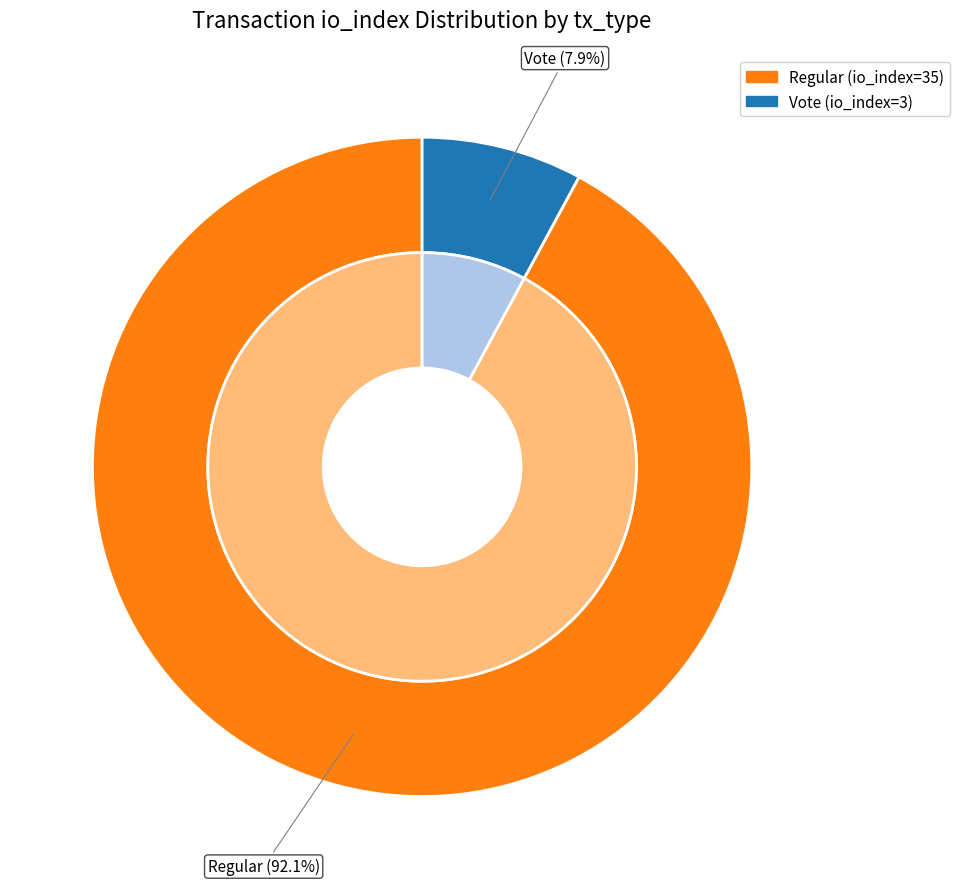

What percentage is the Vote (io_index=3) slice, to the nearest percent?

8%